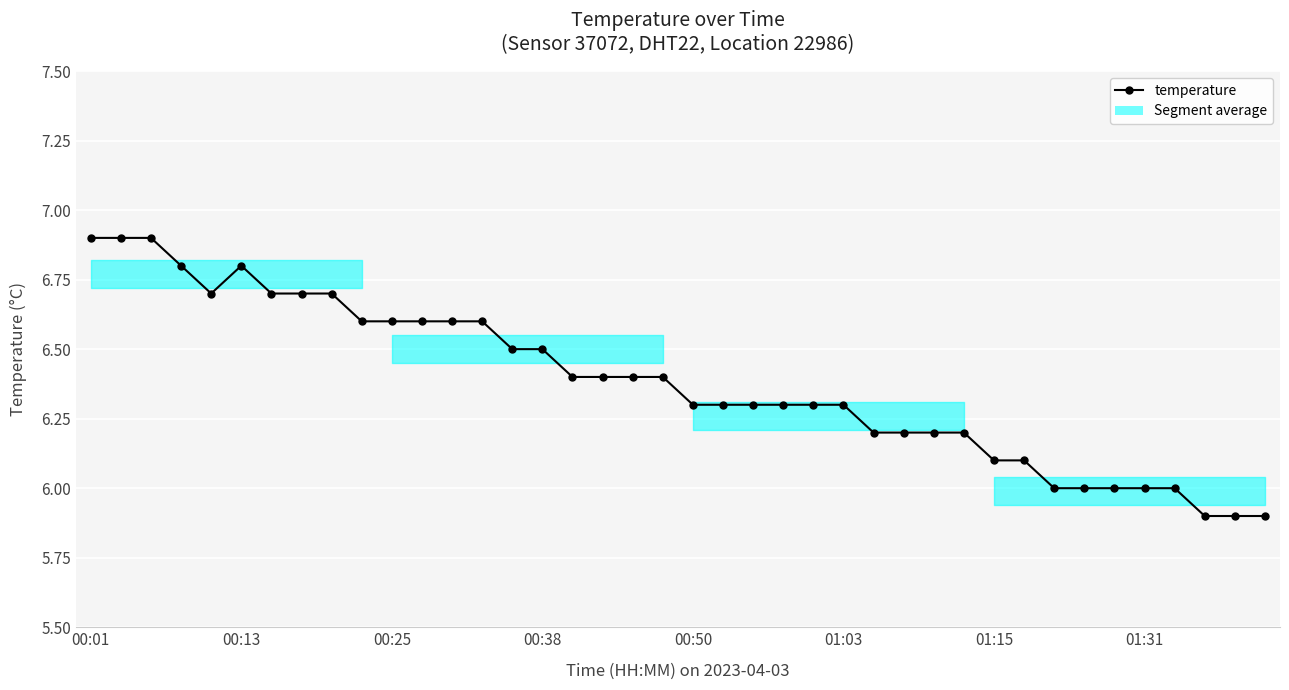

What is the difference between the maximum and minimum values?

1.0